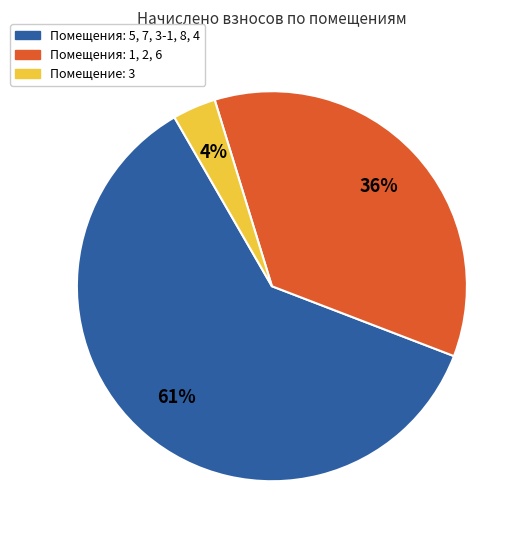

Which has a higher value, Помещения: 1, 2, 6 or Помещение: 3?

Помещения: 1, 2, 6